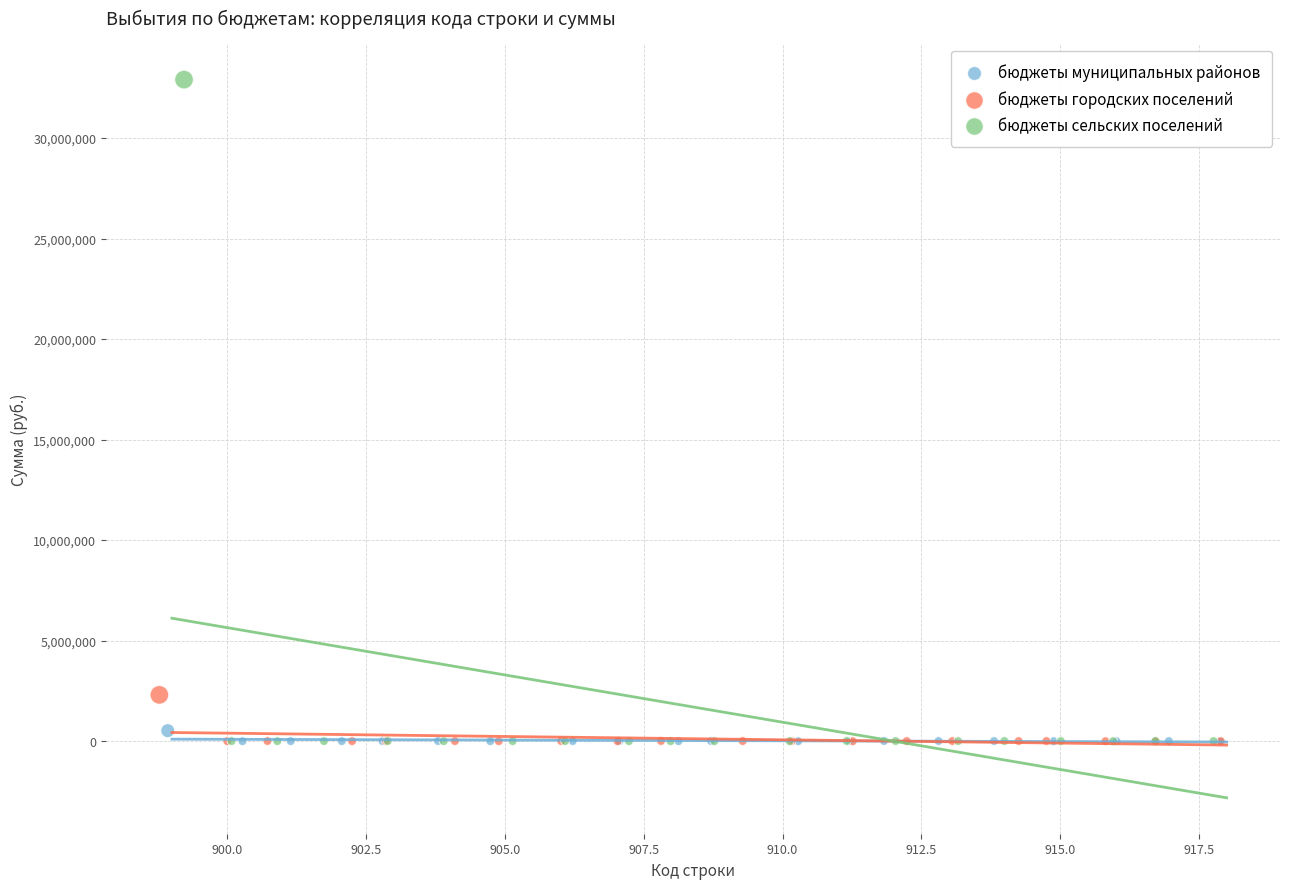

Which series has the largest Y range (max minus min)?

бюджеты сельских поселений